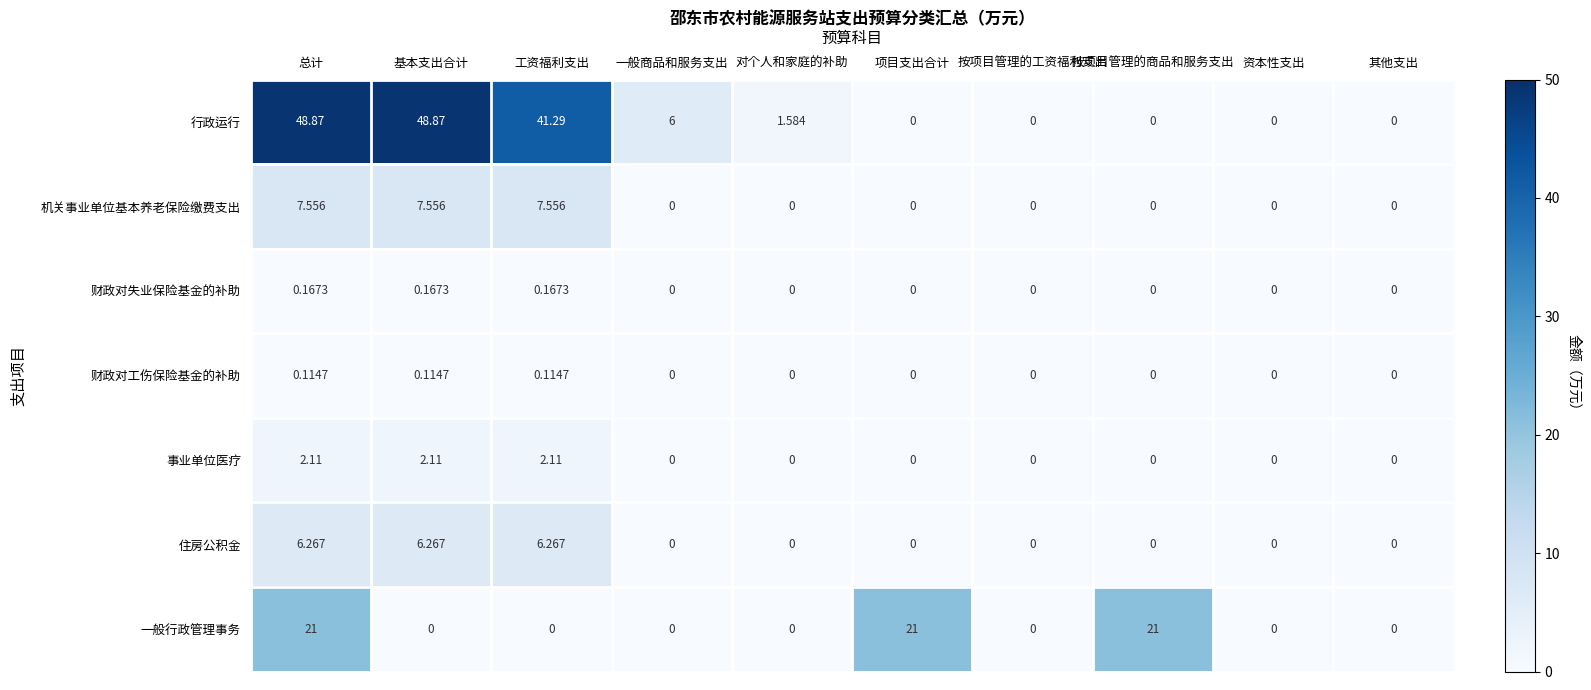

Rank the series by their maximum value, from lowest to highest.

财政对工伤保险基金的补助, 财政对失业保险基金的补助, 事业单位医疗, 住房公积金, 机关事业单位基本养老保险缴费支出, 一般行政管理事务, 行政运行